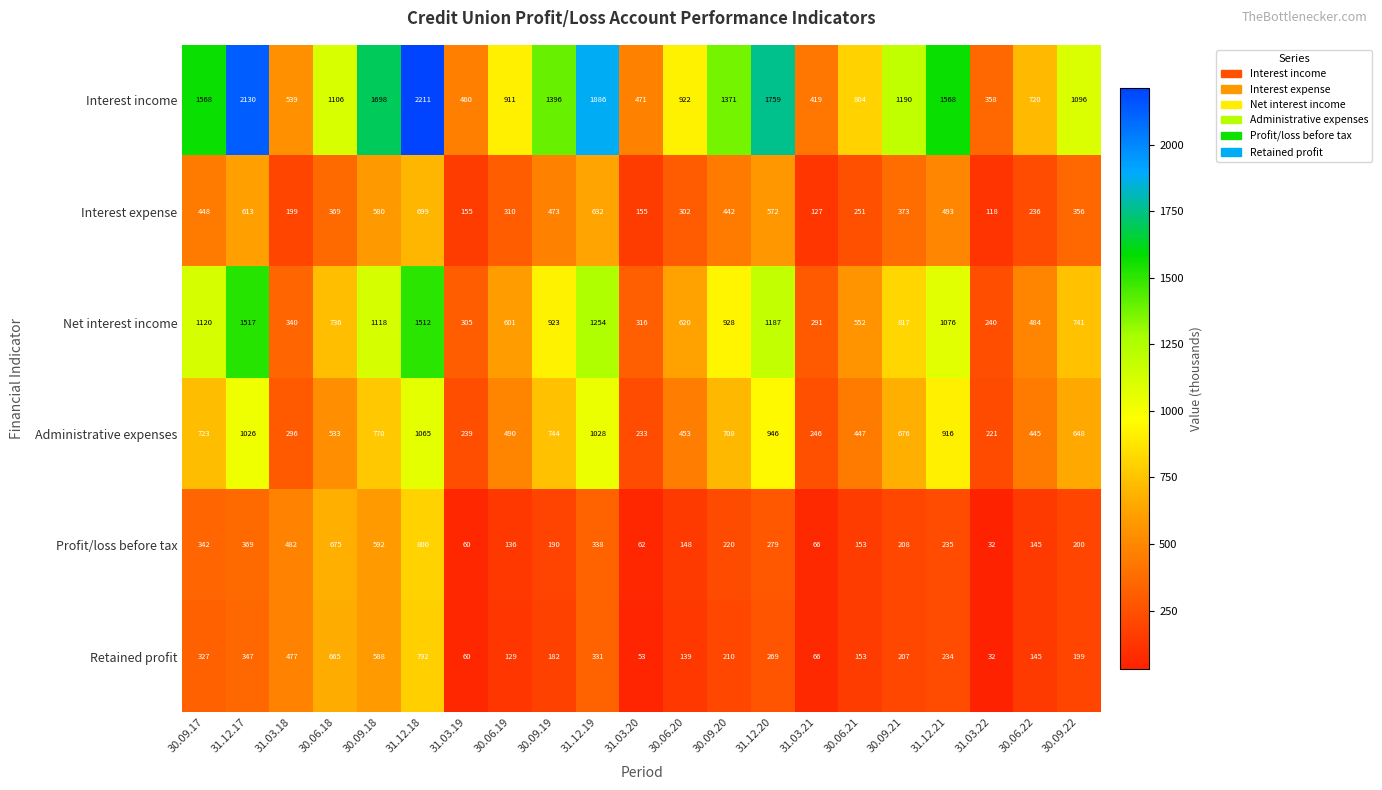

What is the difference between the maximum and minimum values in the Interest expense series?

581